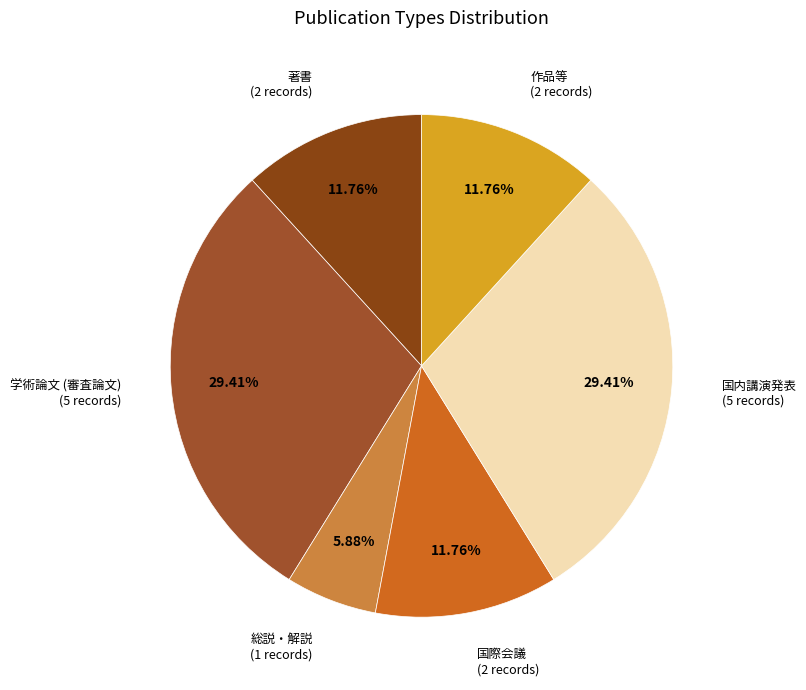

Is 学術論文 (審査論文) the majority of the pie?

No